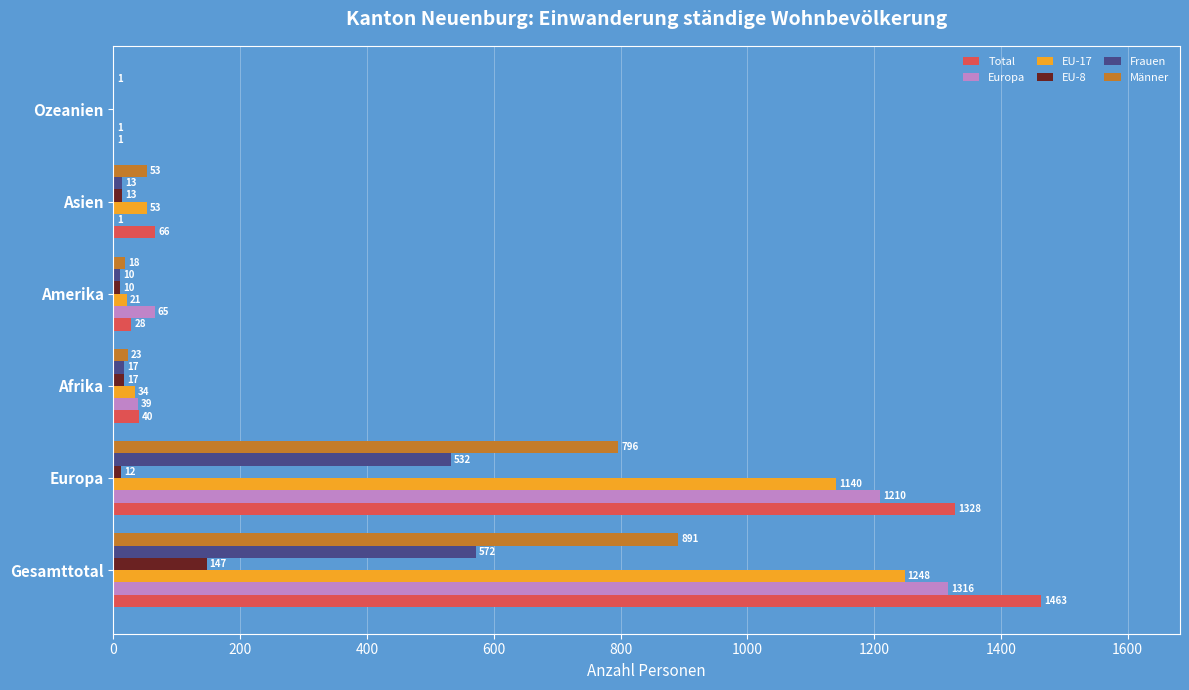

What is the sum of the Total values at Gesamttotal and Ozeanien?

1464